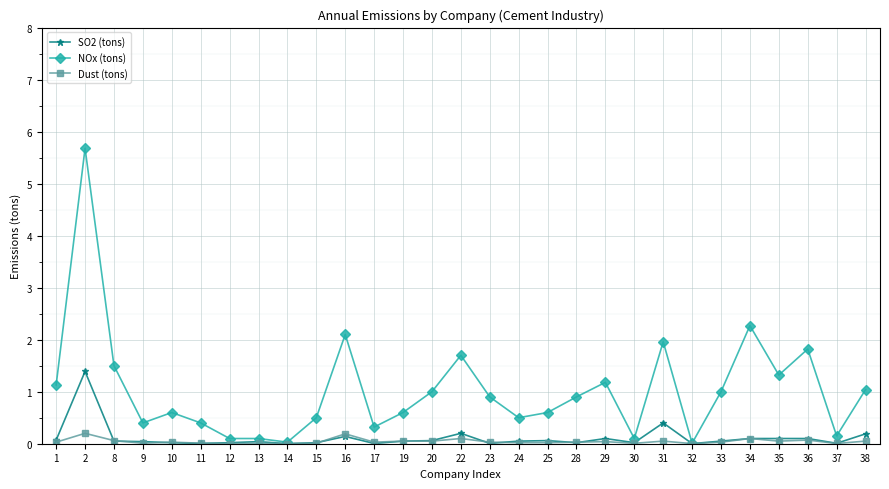

At which category does the chart reach its peak across all series?

2